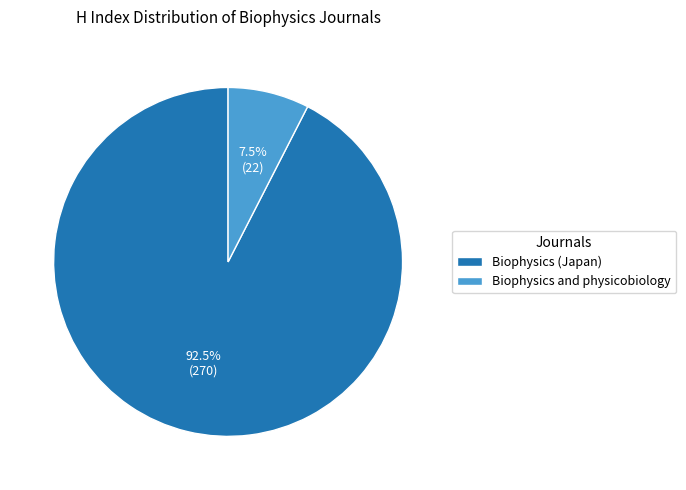

Do Biophysics and physicobiology and Biophysics (Japan) together represent more than half of the pie?

Yes